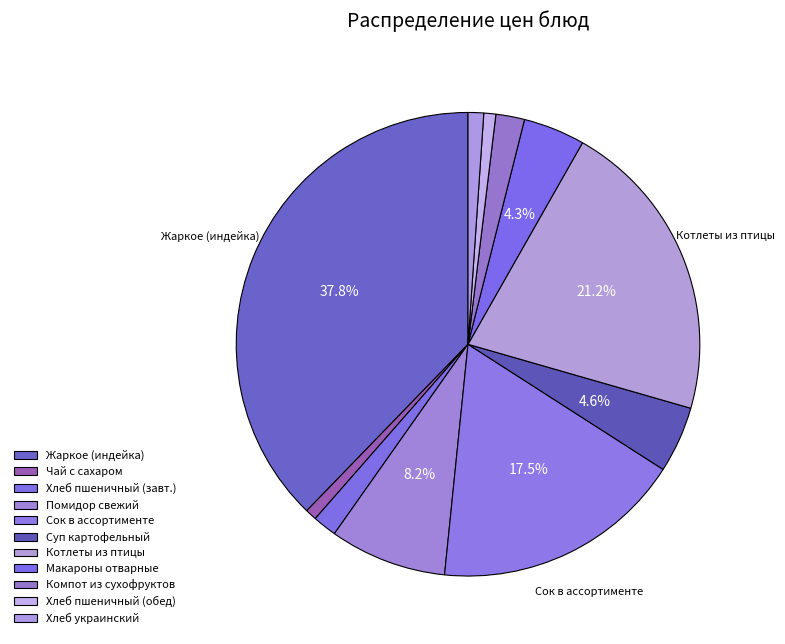

How many segments does this pie chart have?

11